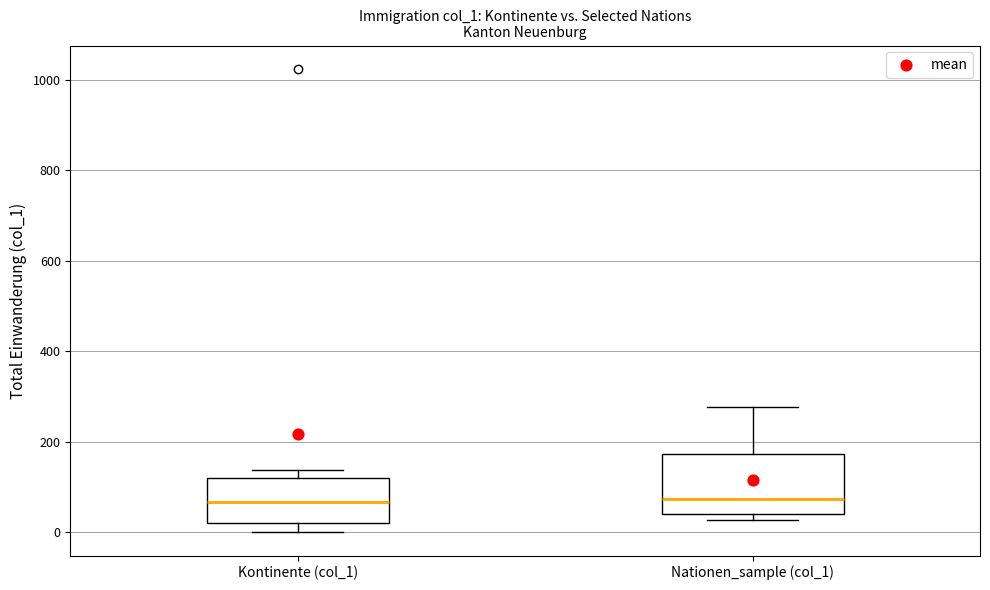

Where does the upper whisker of the box for Nationen_sample (col_1) end on the y-axis? The values are not printed on the chart, so give them approximately, as read against the axis.

280